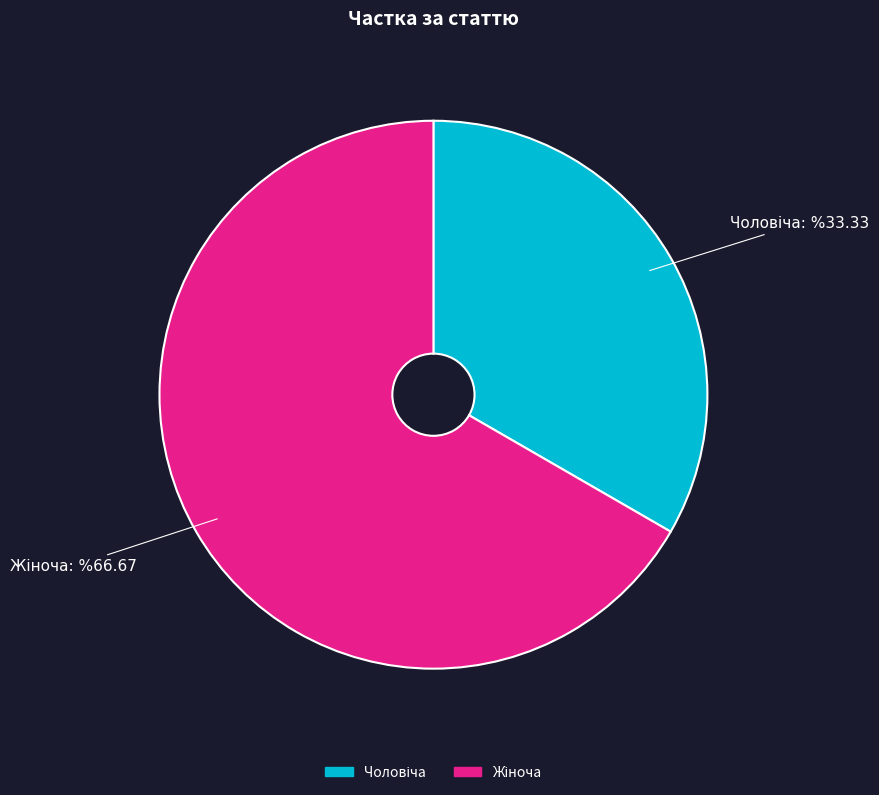

Does any single category account for the majority?

Yes